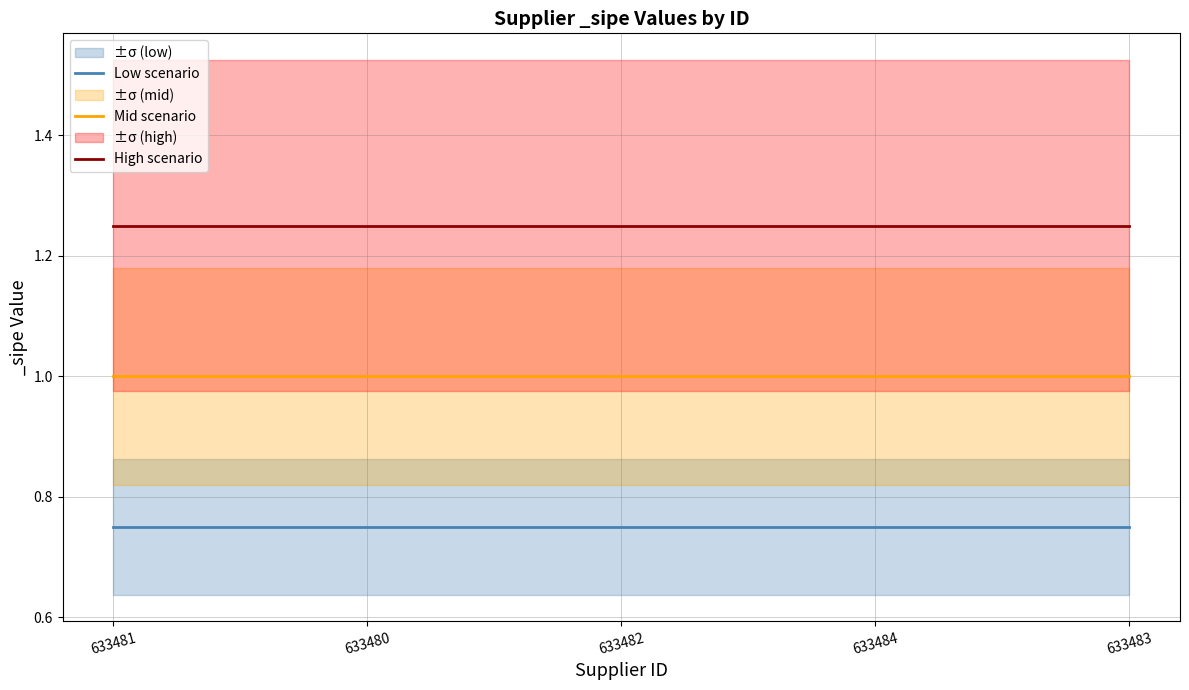

Is this an area chart (filled region under the line)?

No